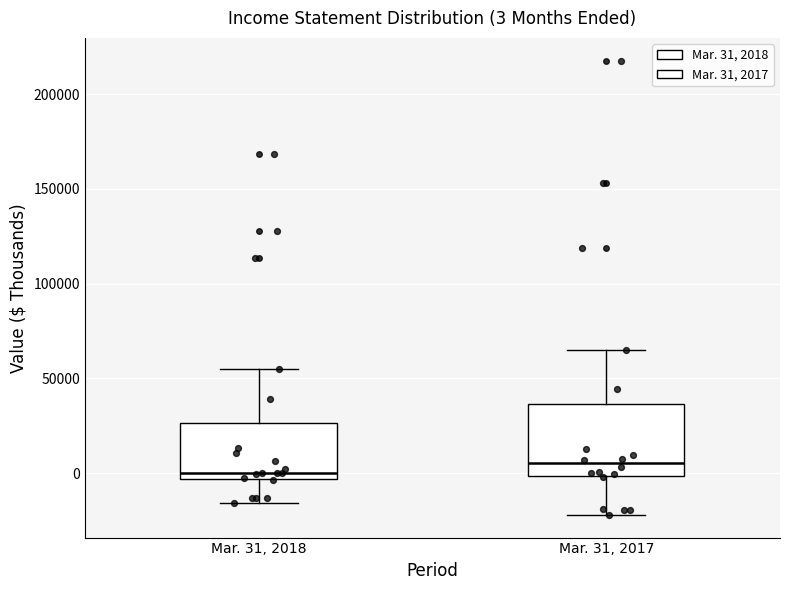

Comparing the boxes themselves (not the whiskers), which one is the tallest?

Mar. 31, 2017